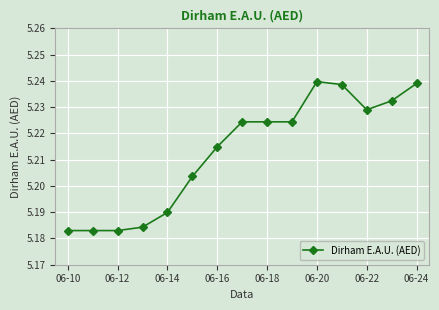

True or false: the data has more than 0 interior local peaks.

True